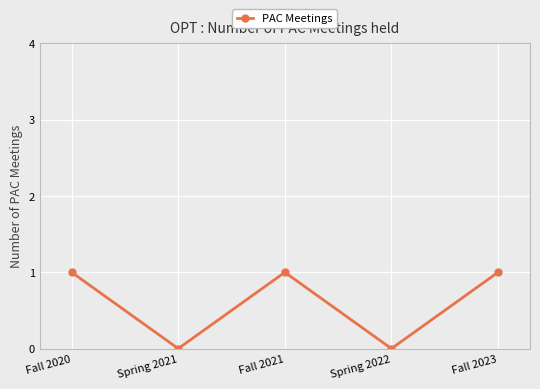

How many values are below 1?

2